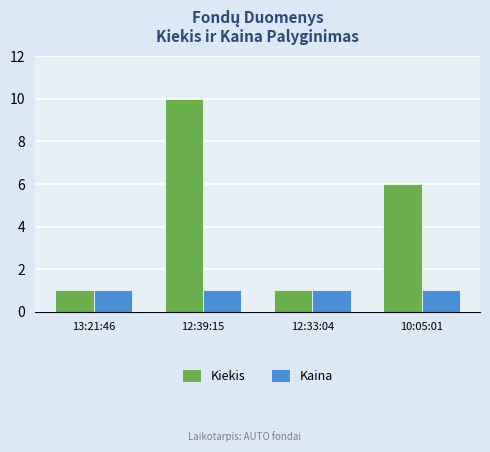

Which series has the largest total across all categories?

Kiekis